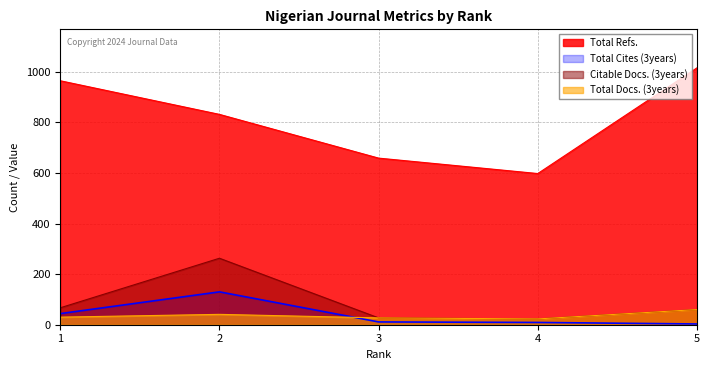

True or false: Citable Docs. (3years) has more than 2 interior local peaks.

False